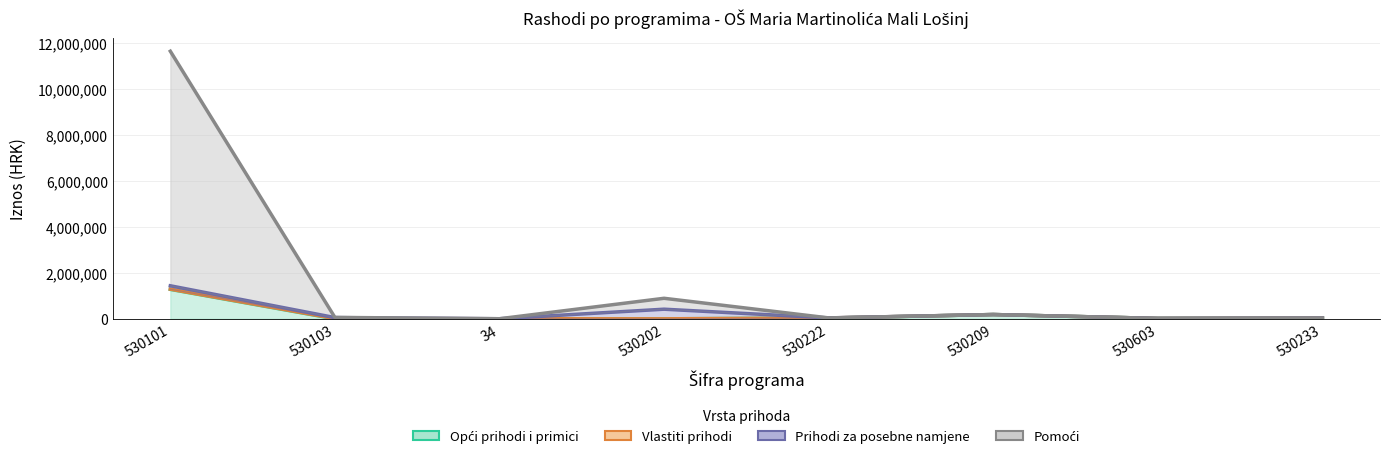

What position from the left is 530222?

5